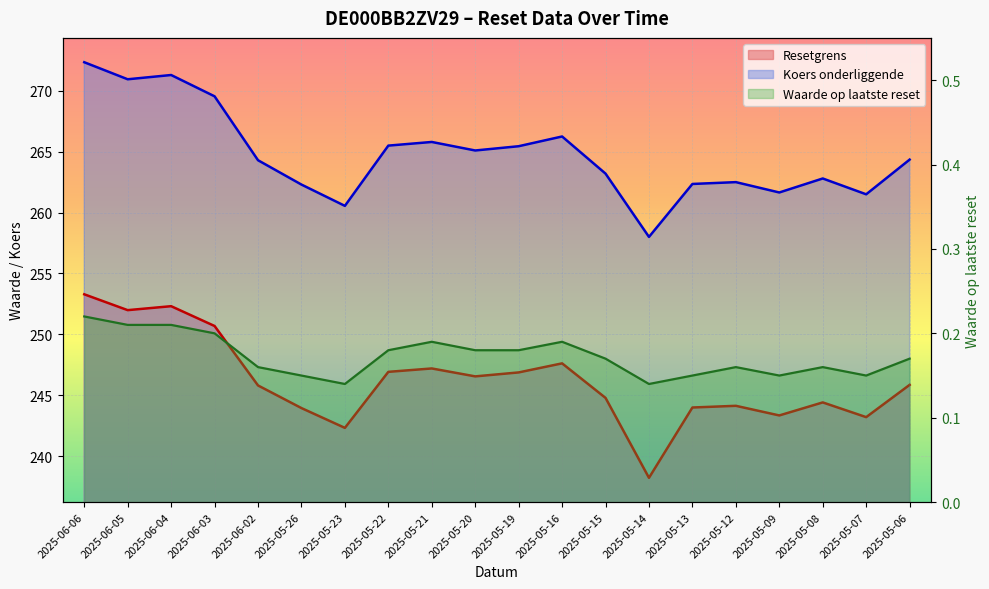

True or false: Waarde op laatste reset has a value of 0.1 at 2025-05-22.

False